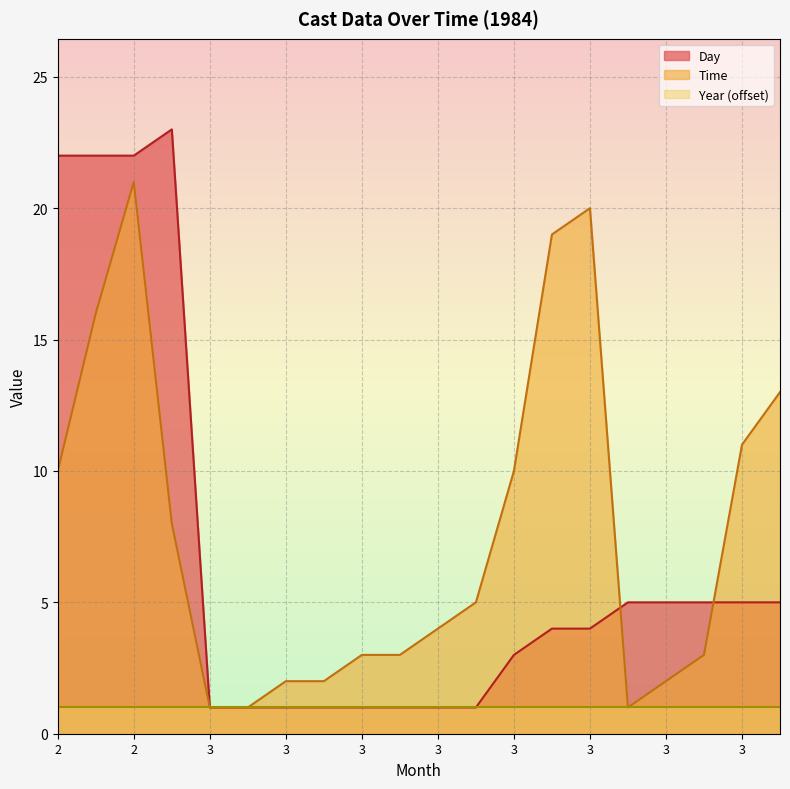

Rank the series by their maximum value, from lowest to highest.

Year (offset), Time, Day